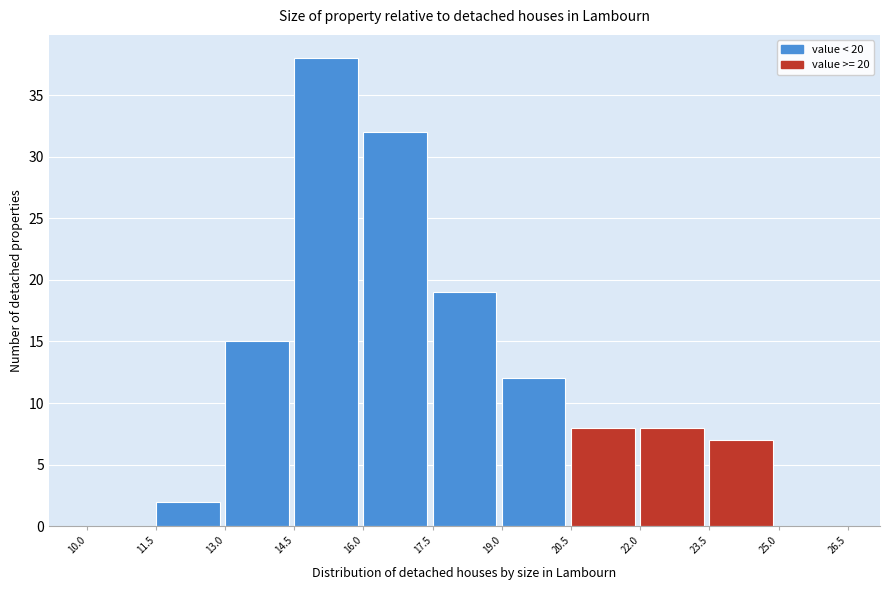

Which range on the x-axis has the tallest bar?

14.5 to 16.0